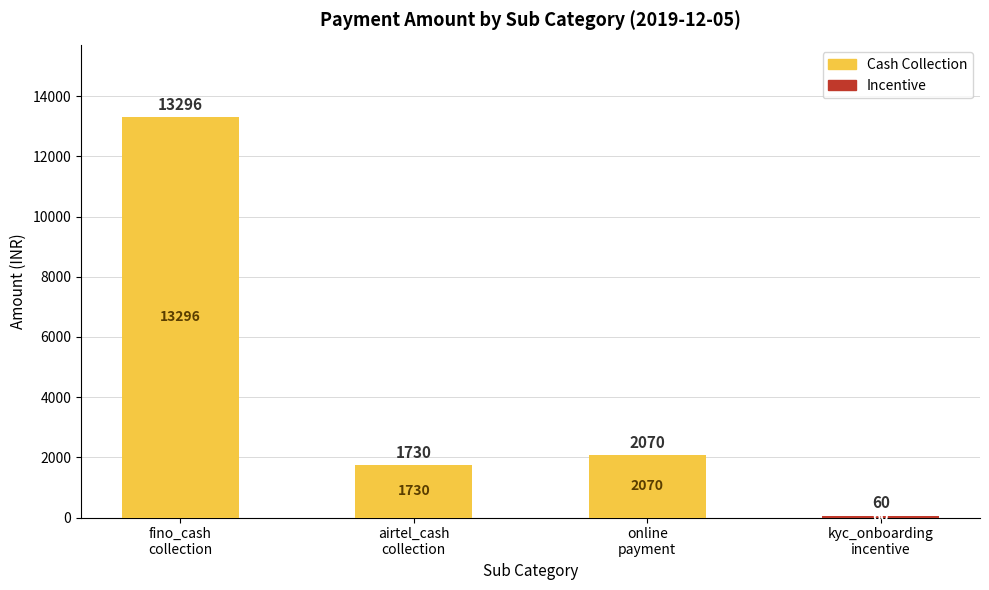

How many series are shown in this chart?

2